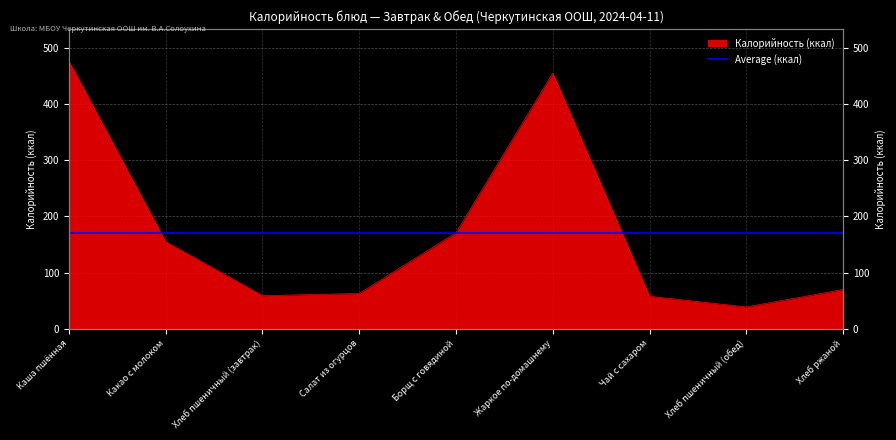

The value at Хлеб ржаной is 119. True or false?

False